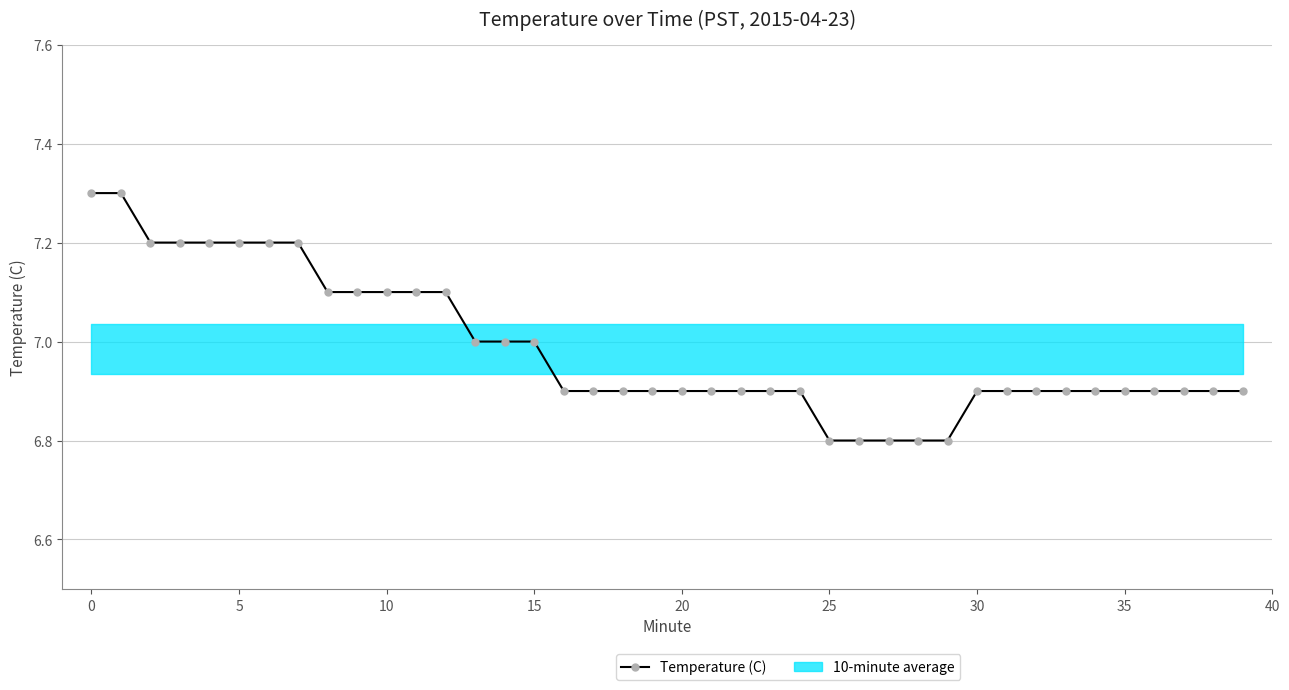

What is the sum of the values at 36 and 20?

13.8